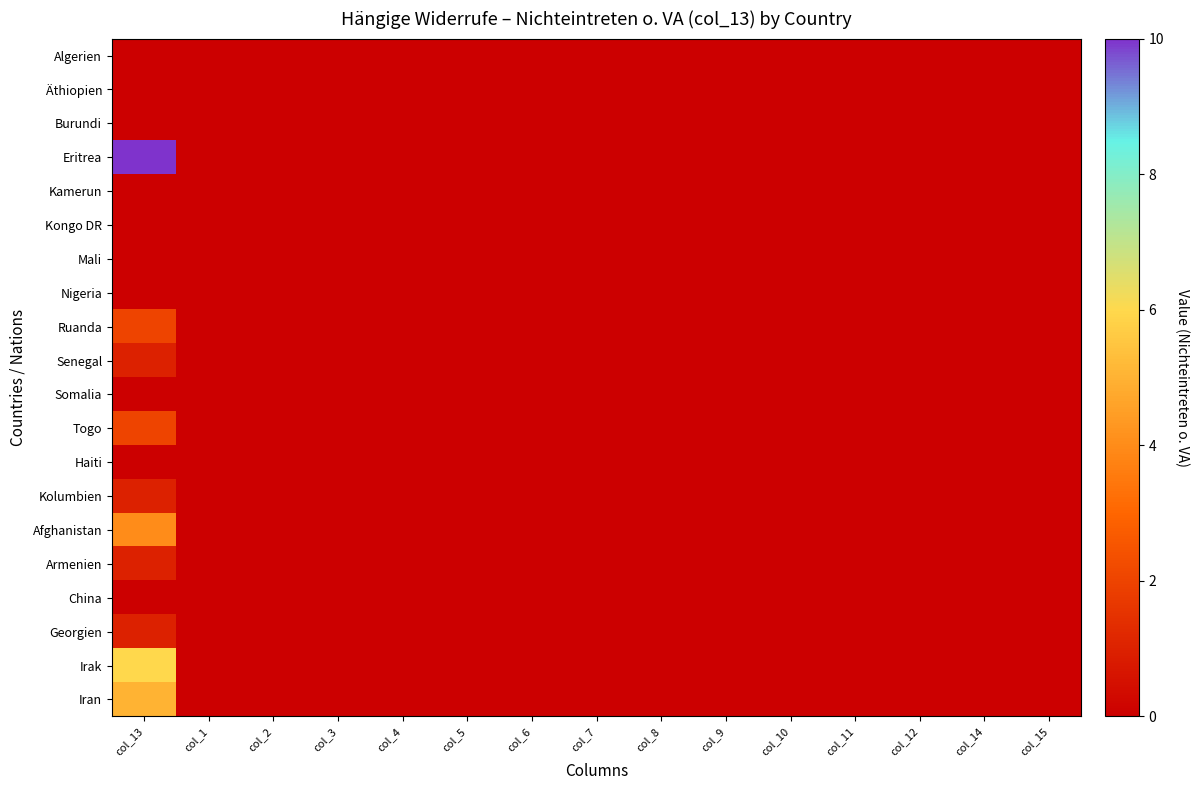

Between col_12 and col_8, which is larger?

col_12